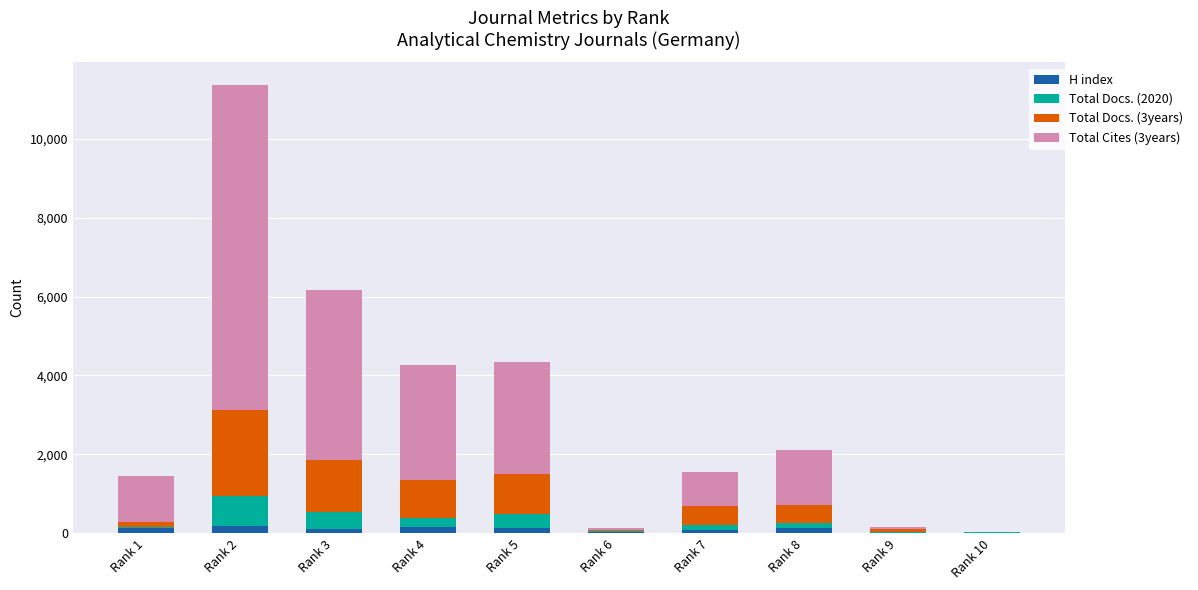

Does the chart contain stacked bars?

Yes